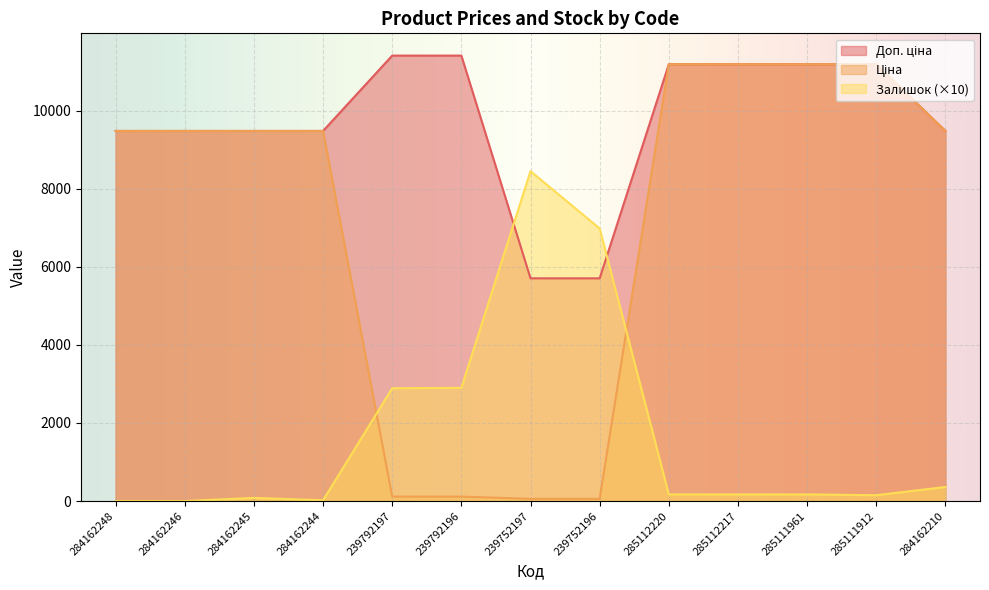

True or false: Доп. ціна has more than 1 points higher than both neighbors.

False